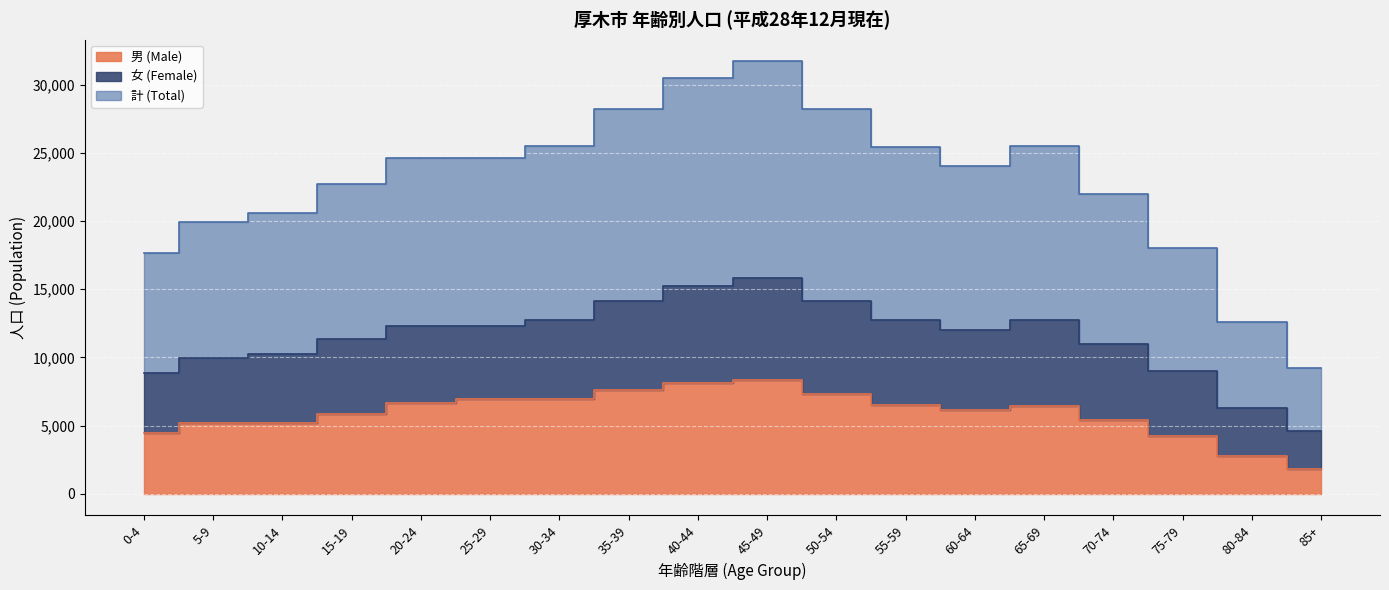

At which label is 女 (Female) closest to 10224?

10-14